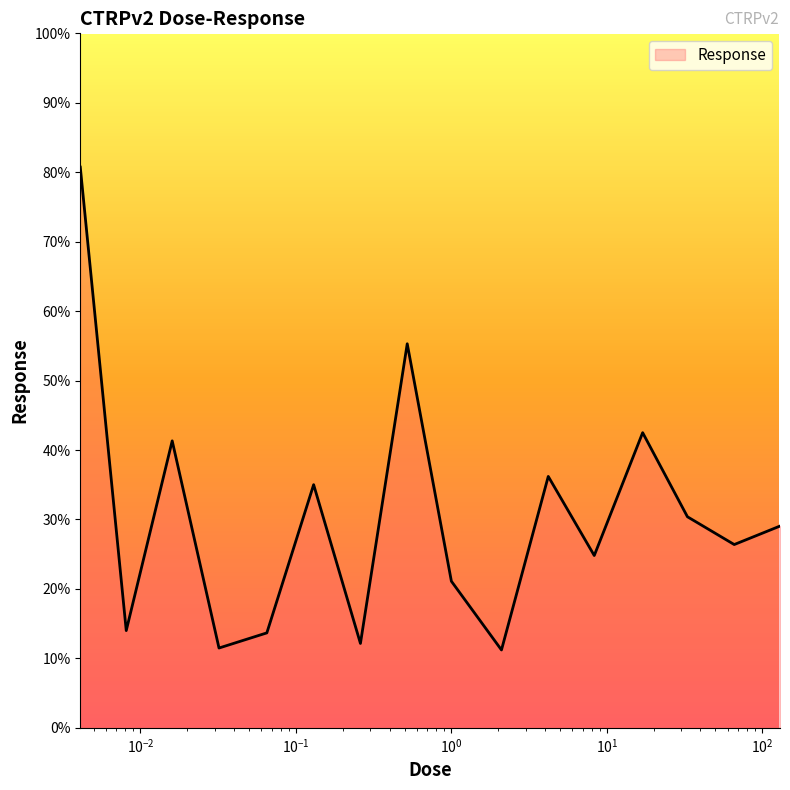

What is the average value?

30.3